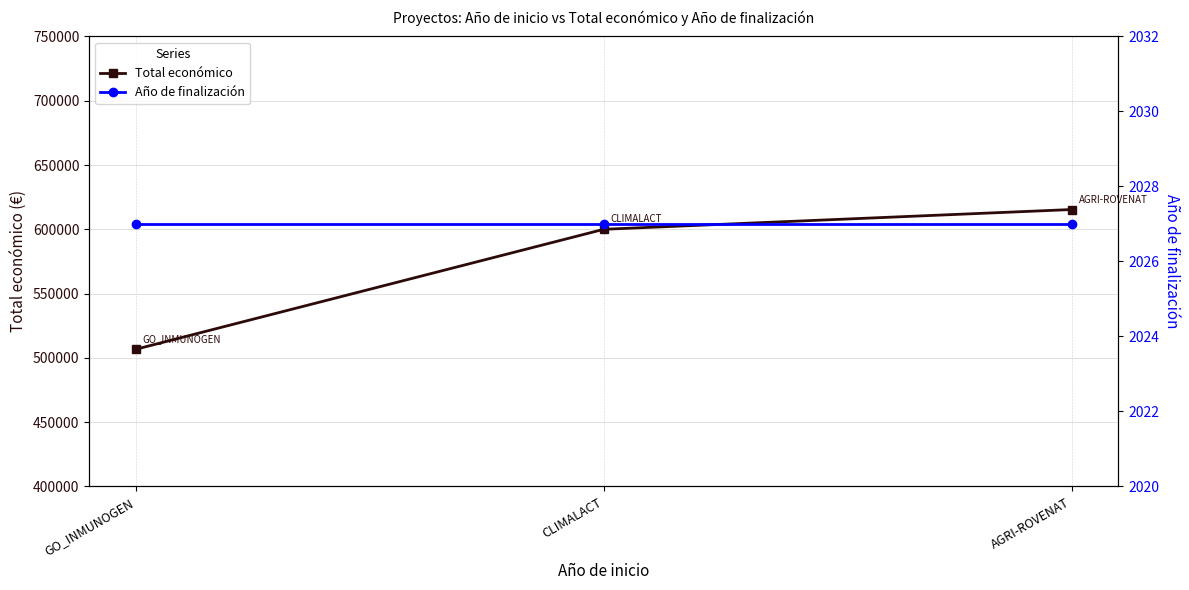

Which series has the widest spread of values?

Total económico